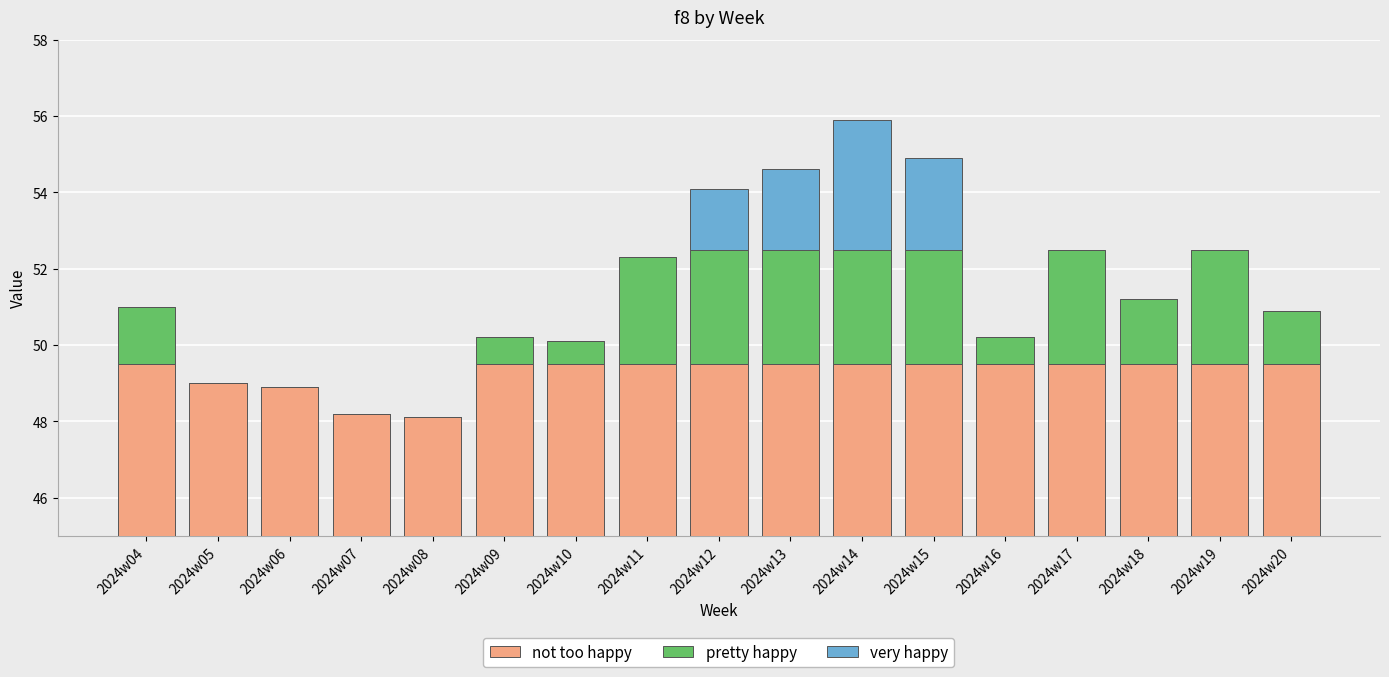

What is the average value of the very happy series?

0.6